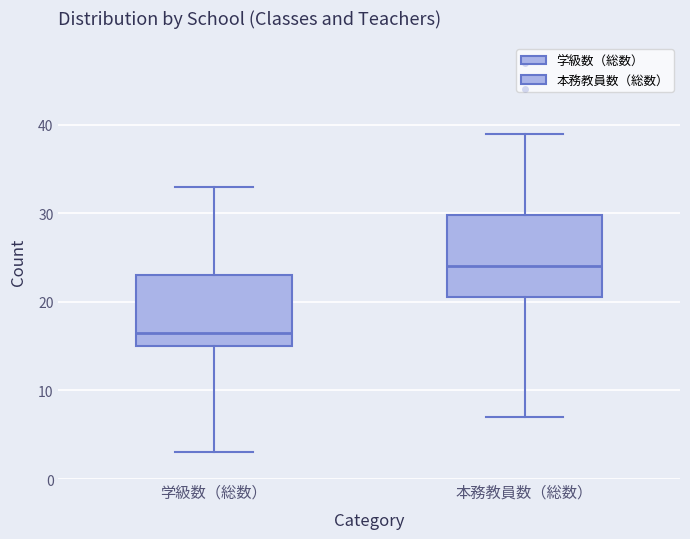

Which box's median line is the highest?

本務教員数（総数）